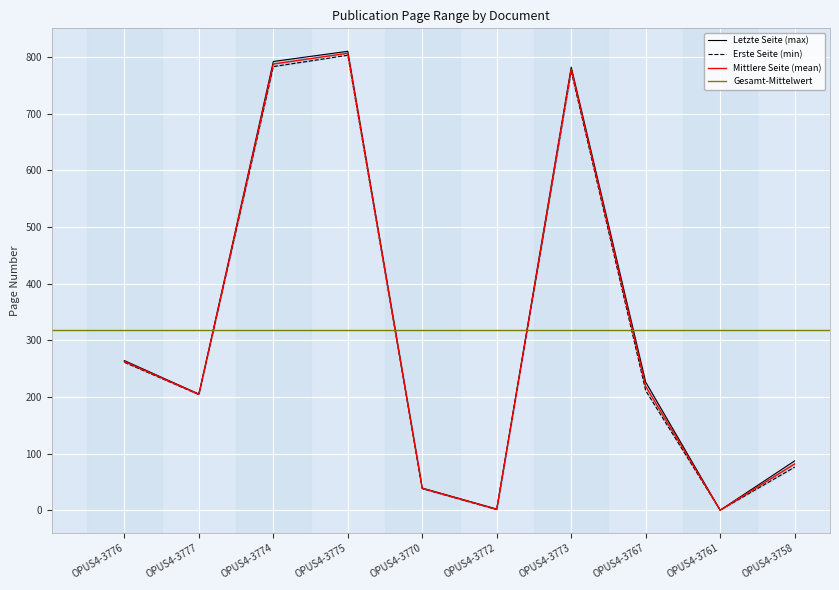

At which label is Mittlere Seite (mean) closest to 403?

OPUS4-3776